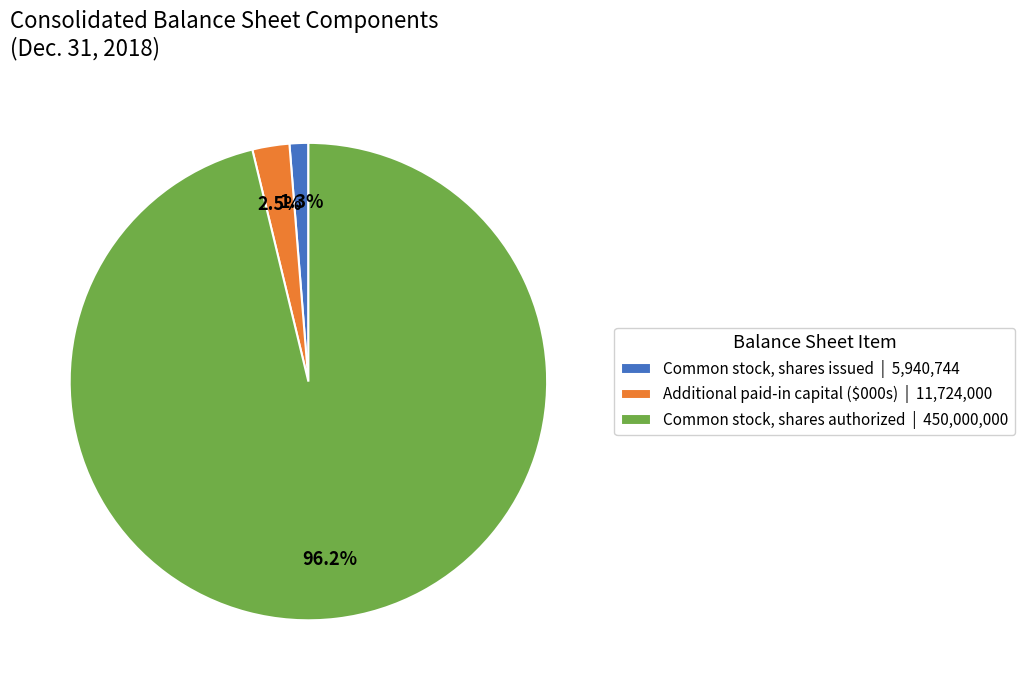

Which slice is the smallest?

Common stock, shares issued | 5,940,744